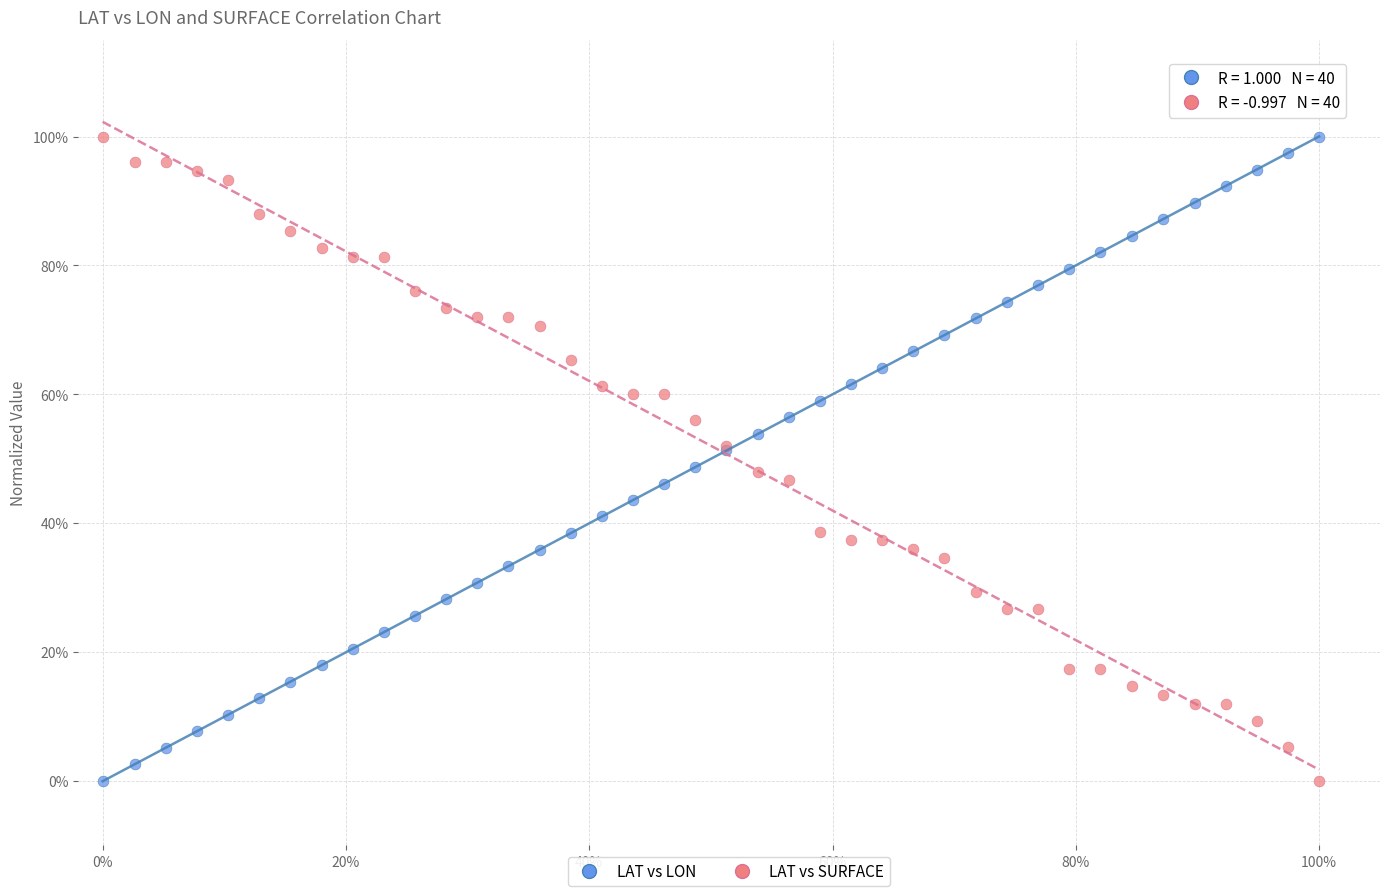

What are all the series names shown in the legend?

LAT vs LON, LAT vs SURFACE